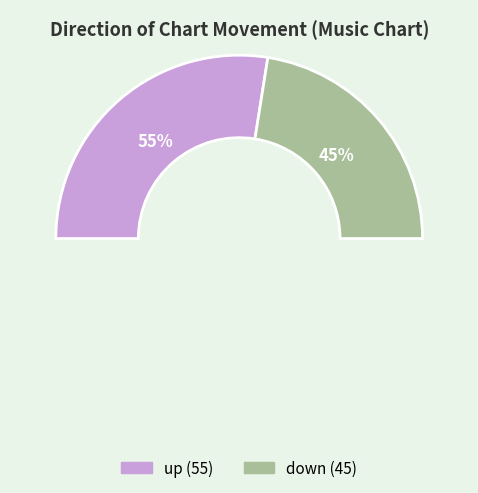

What is the change in value from up to down?

-10